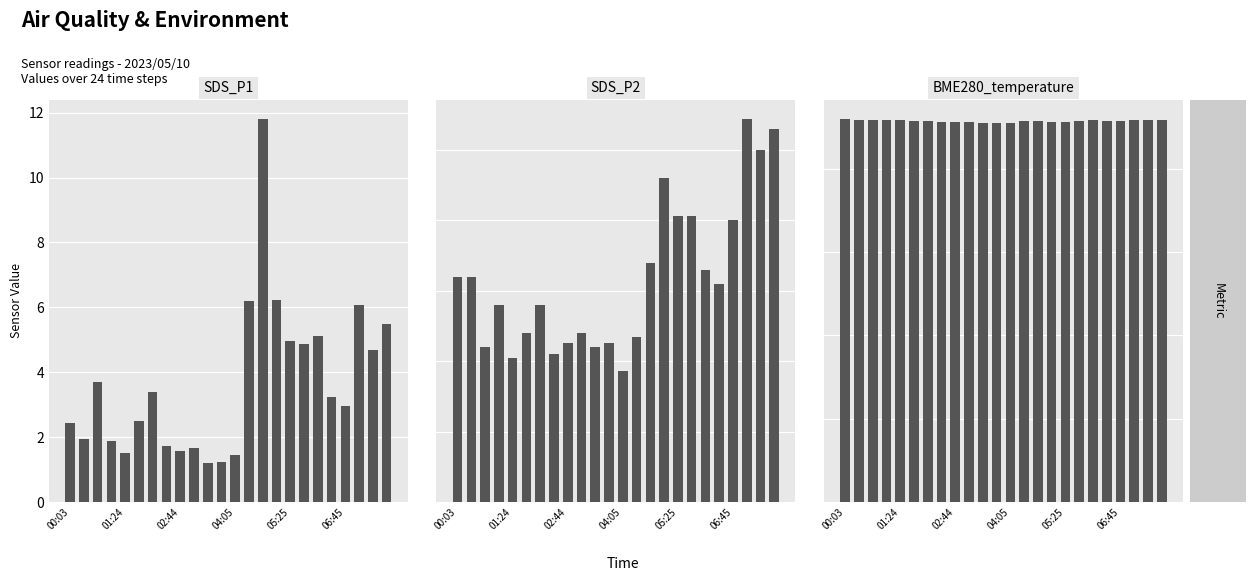

Which series changed the most between 6 and 14?

SDS_P1